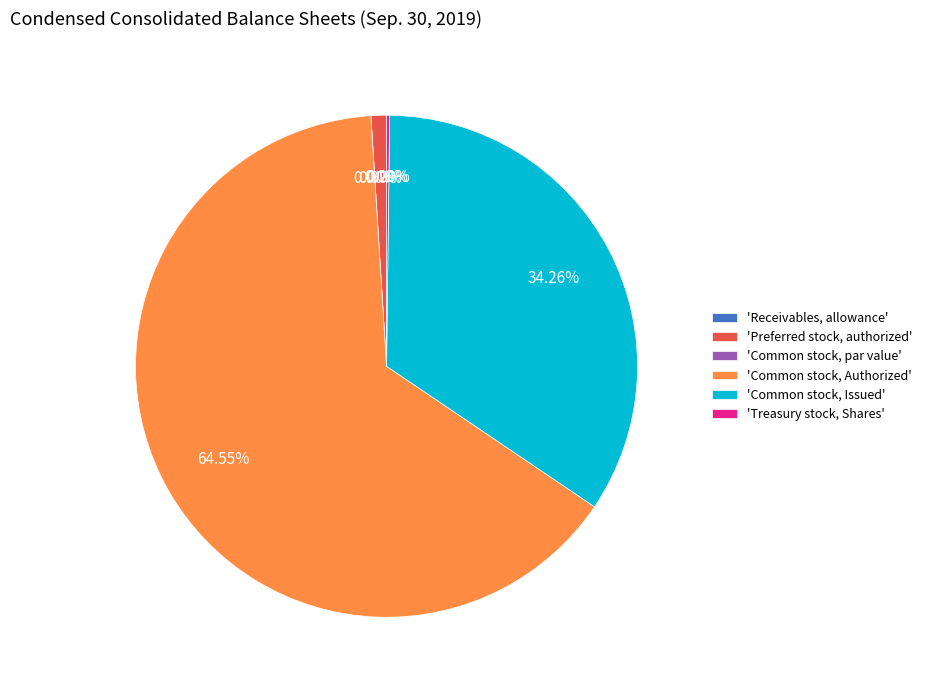

True or false: Treasury stock, Shares accounts for 6% of the total.

False